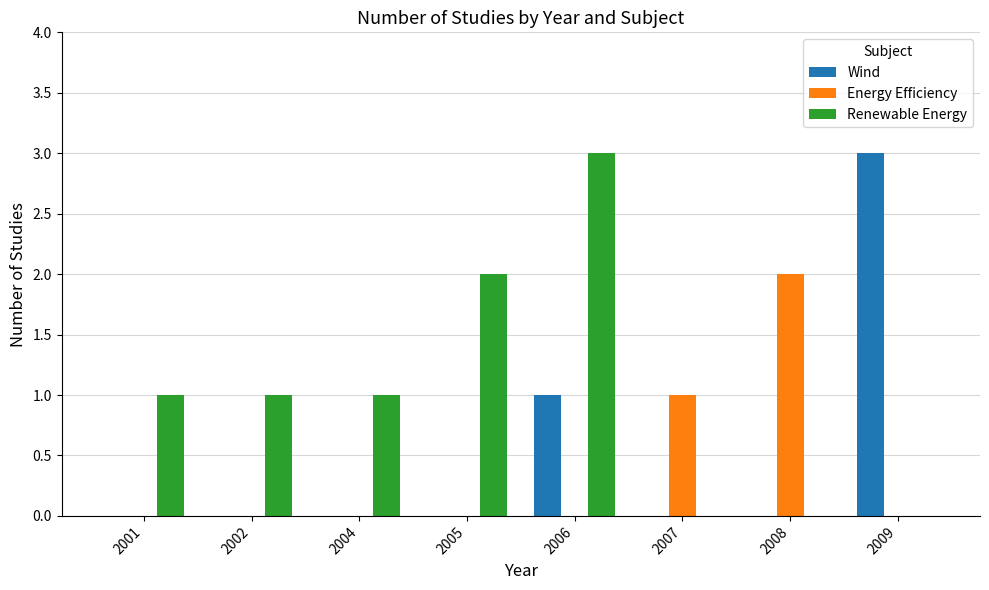

How many series are shown in this chart?

3